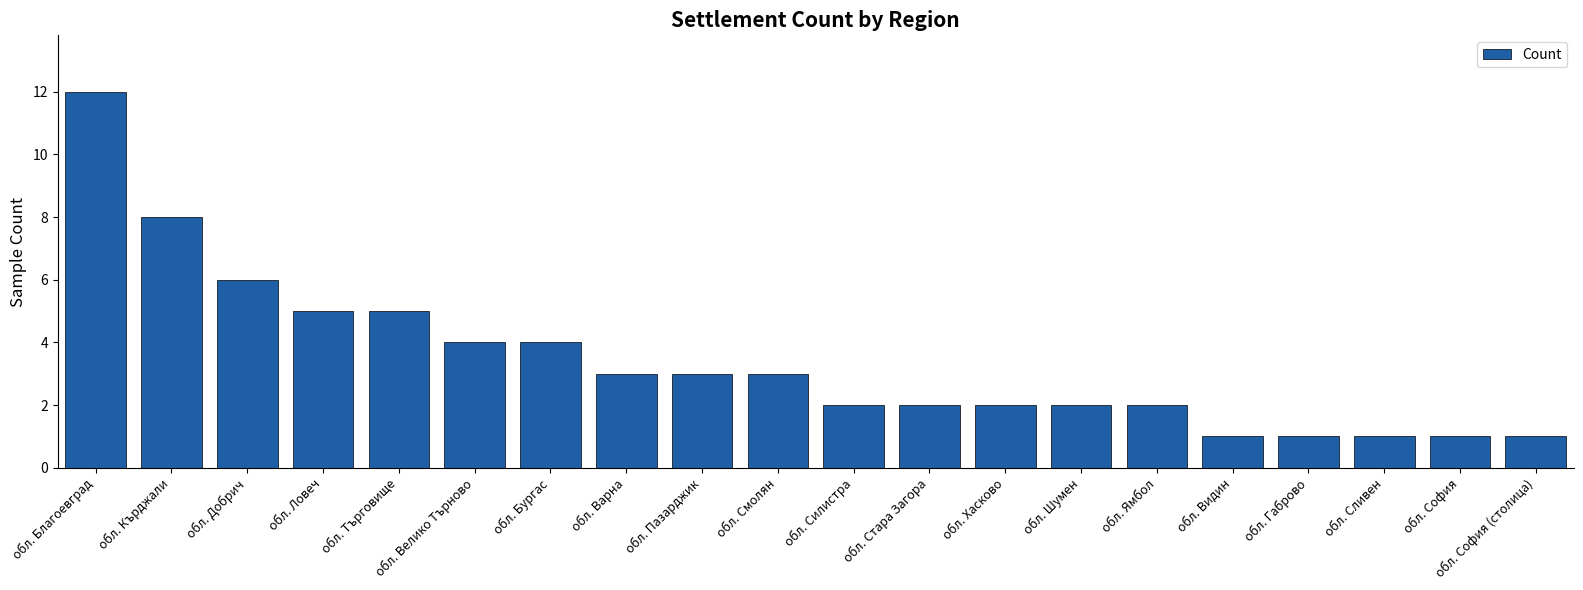

Which has a higher value, обл. Ямбол or обл. Ловеч?

обл. Ловеч